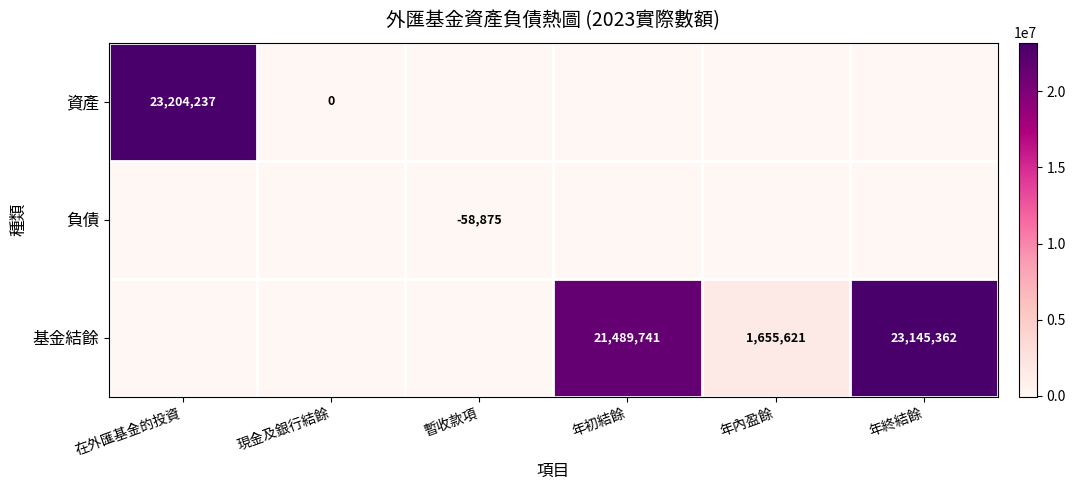

The value of 基金結餘 at 年初結餘 is 21489741. True or false?

True